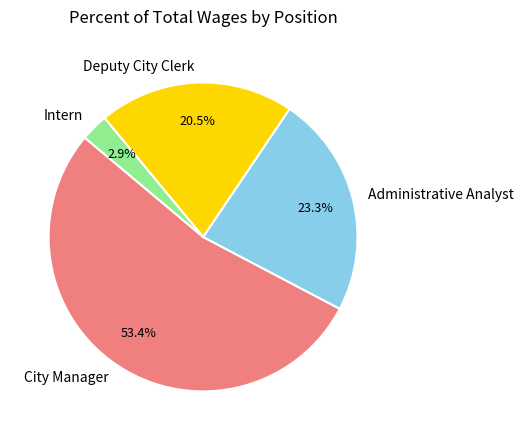

What portion of the pie excludes Deputy City Clerk?

79.5%